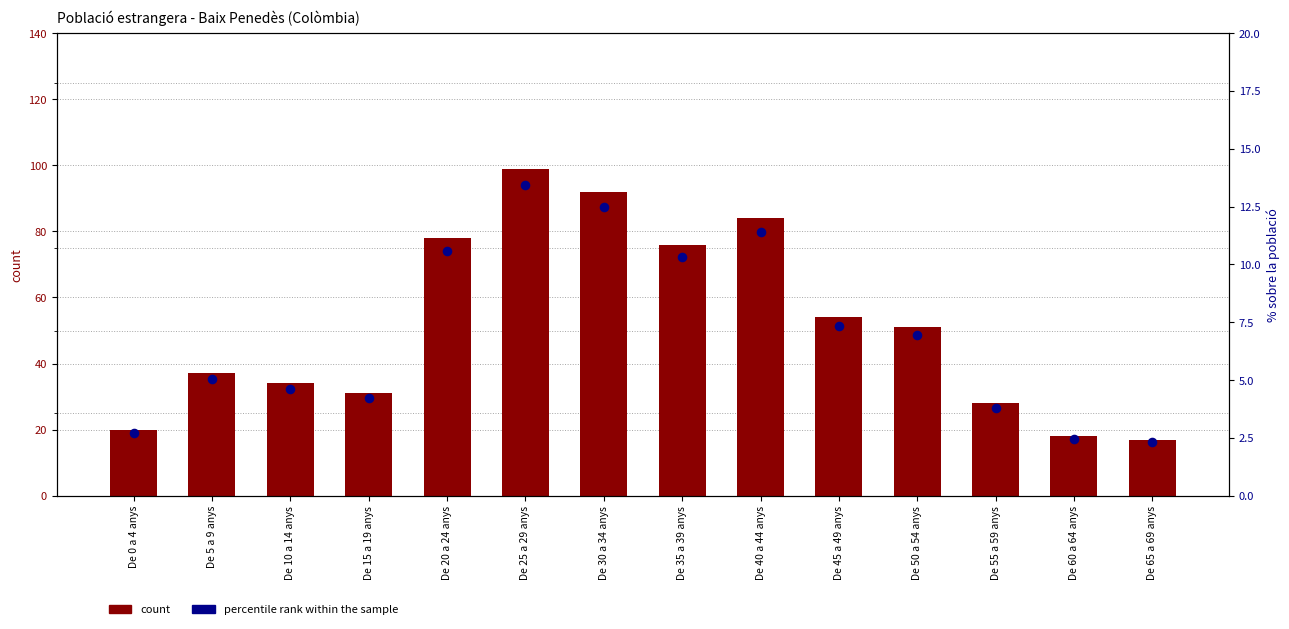

Which series reaches the minimum Y coordinate?

percentile rank within the sample